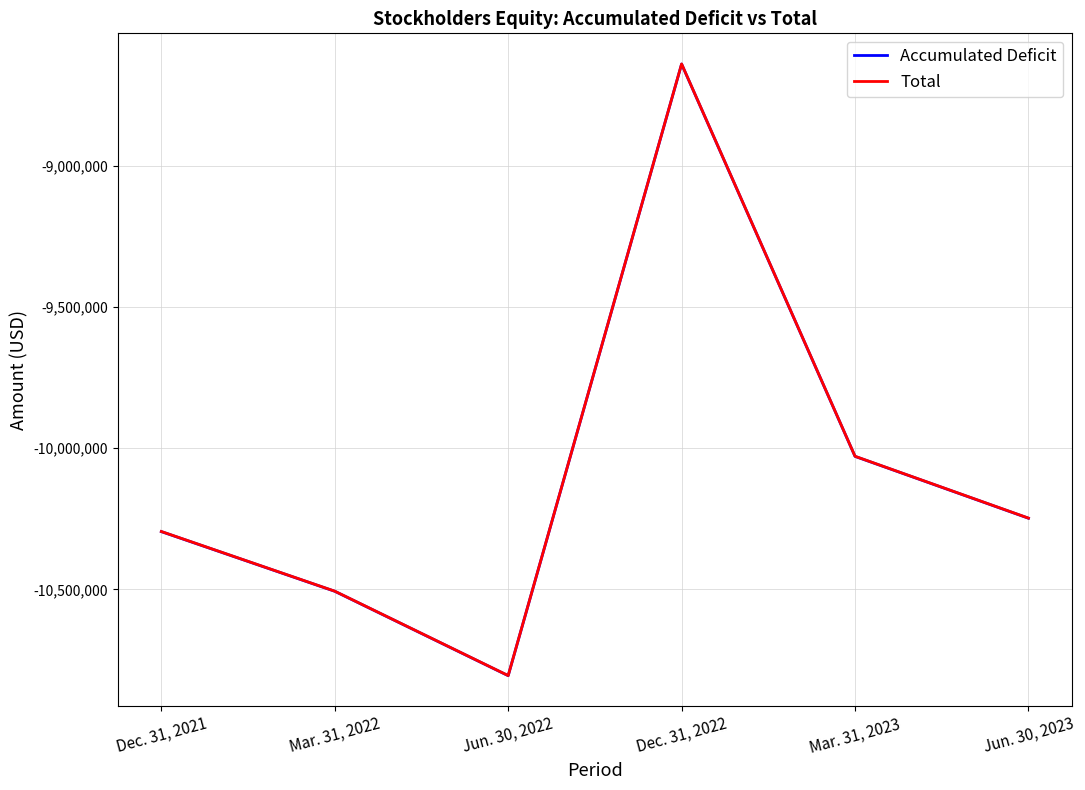

What is the sum of all Accumulated Deficit values?

-60526965